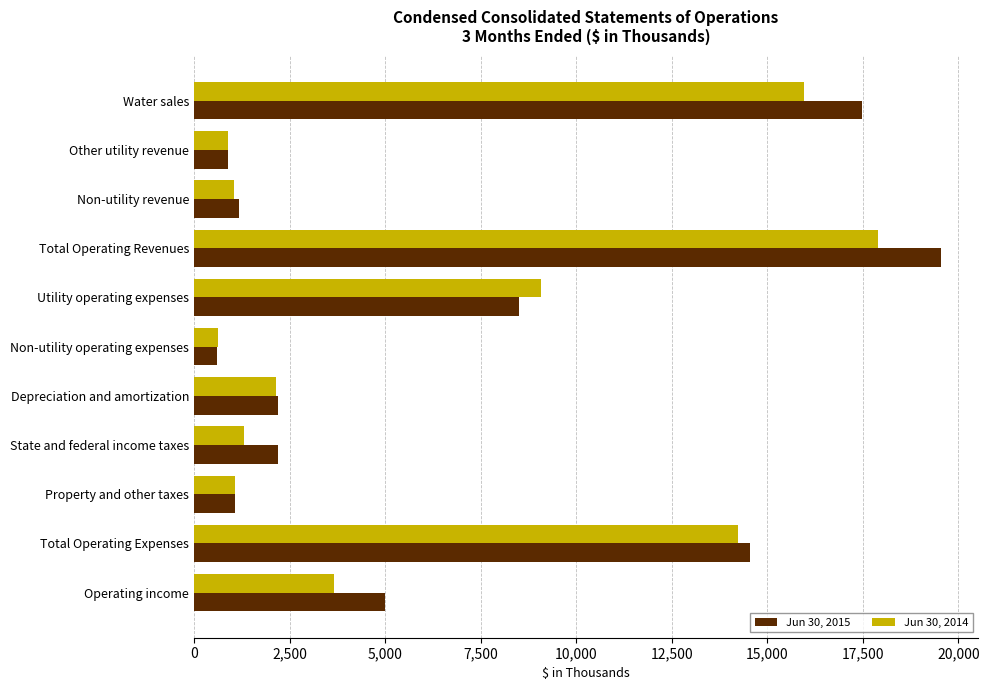

What is the lowest value of the Jun 30, 2014 series?

632